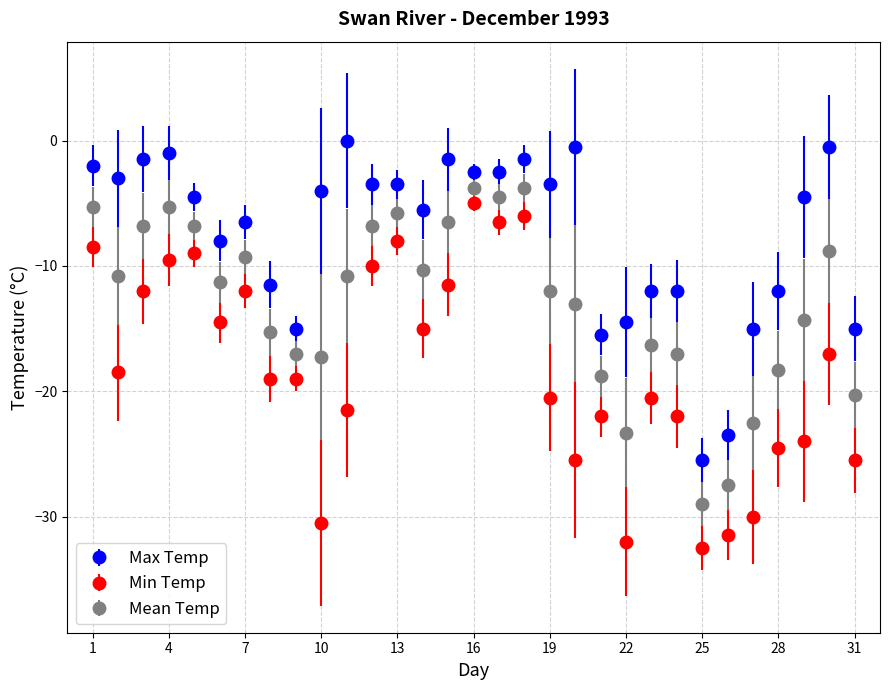

Which series has the widest spread of values?

Min Temp